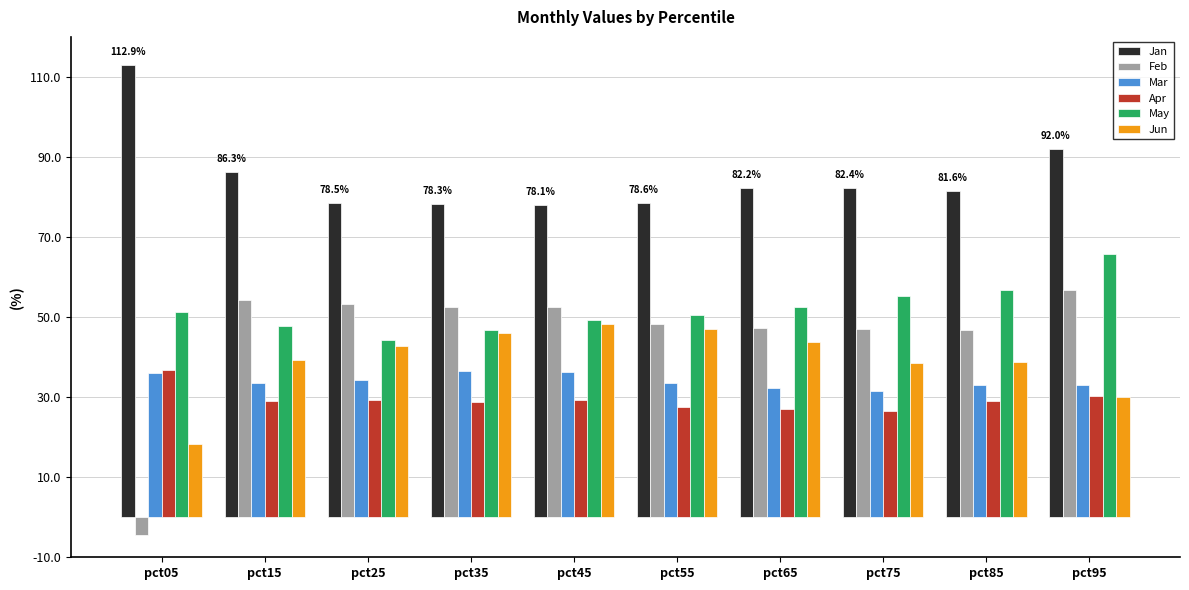

Reading left to right, transcribe all the data shown in this chart.

Jan: pct05=1.1	pct15=0.9	pct25=0.8	pct35=0.8	pct45=0.8	pct55=0.8	pct65=0.8	pct75=0.8	pct85=0.8	pct95=0.9
Feb: pct05=-0.0	pct15=0.5	pct25=0.5	pct35=0.5	pct45=0.5	pct55=0.5	pct65=0.5	pct75=0.5	pct85=0.5	pct95=0.6
Mar: pct05=0.4	pct15=0.3	pct25=0.3	pct35=0.4	pct45=0.4	pct55=0.3	pct65=0.3	pct75=0.3	pct85=0.3	pct95=0.3
Apr: pct05=0.4	pct15=0.3	pct25=0.3	pct35=0.3	pct45=0.3	pct55=0.3	pct65=0.3	pct75=0.3	pct85=0.3	pct95=0.3
May: pct05=0.5	pct15=0.5	pct25=0.4	pct35=0.5	pct45=0.5	pct55=0.5	pct65=0.5	pct75=0.6	pct85=0.6	pct95=0.7
Jun: pct05=0.2	pct15=0.4	pct25=0.4	pct35=0.5	pct45=0.5	pct55=0.5	pct65=0.4	pct75=0.4	pct85=0.4	pct95=0.3